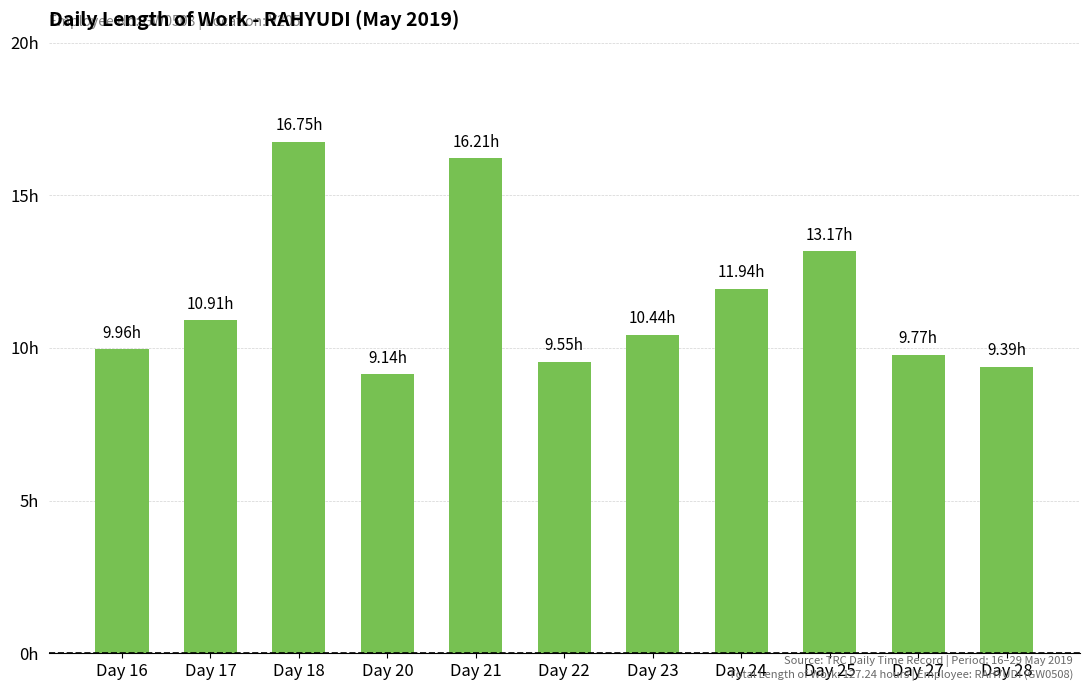

What is the difference between the maximum and second lowest values?

7.4